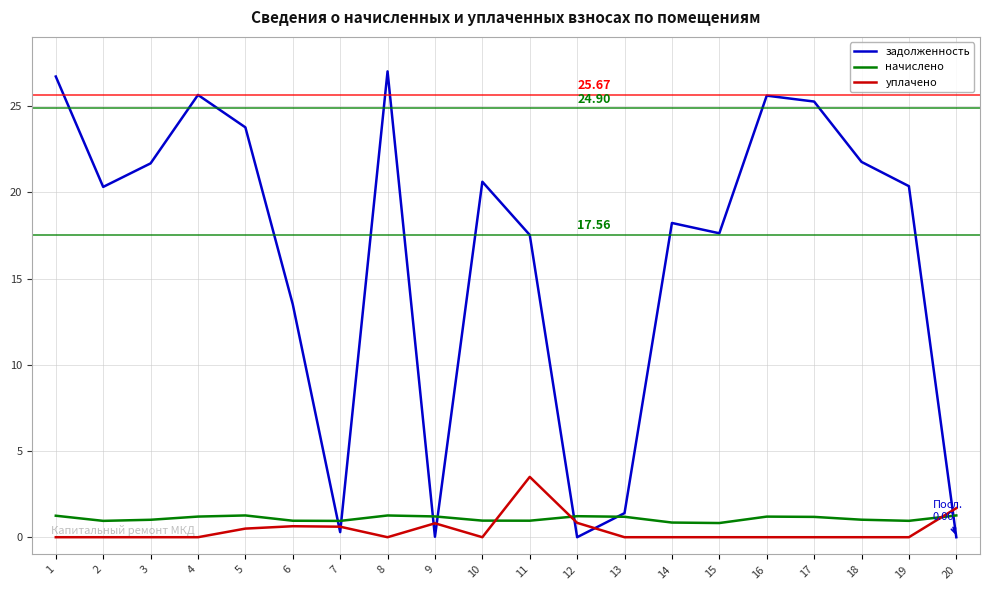

List the series in order of their peak value, highest first.

задолженность, уплачено, начислено